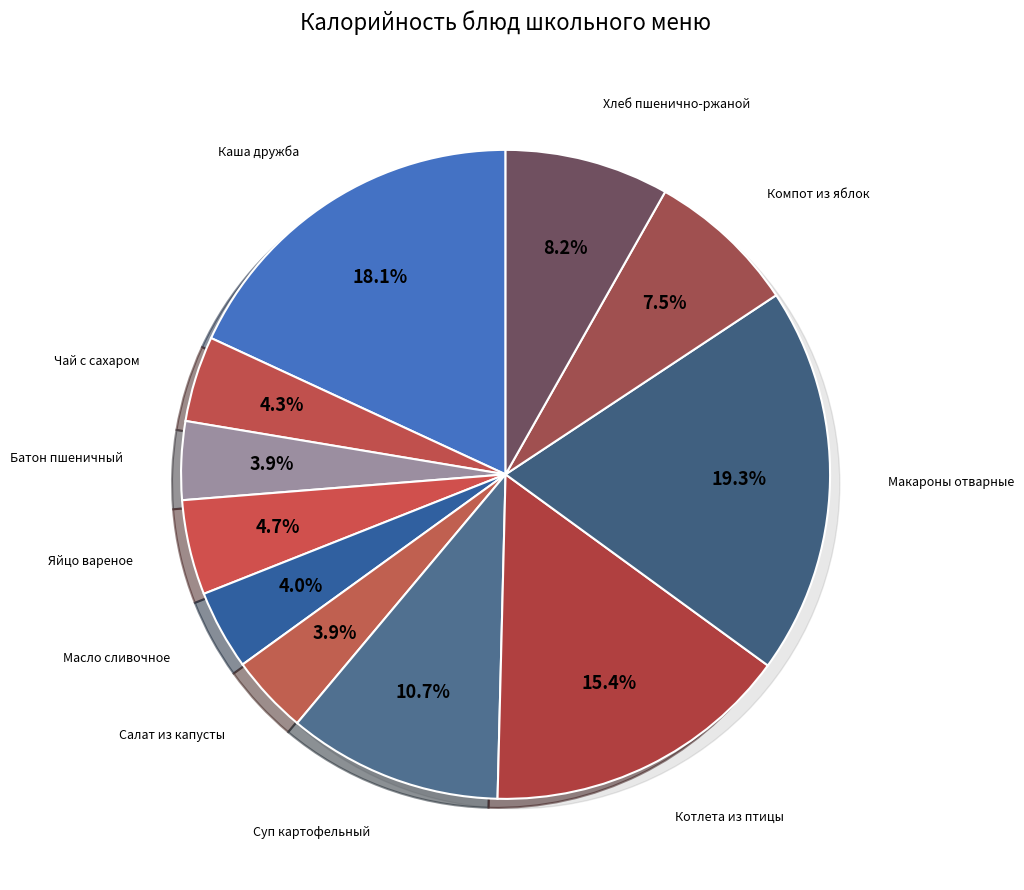

Is it true that Компот из яблок is 1% of the pie?

False